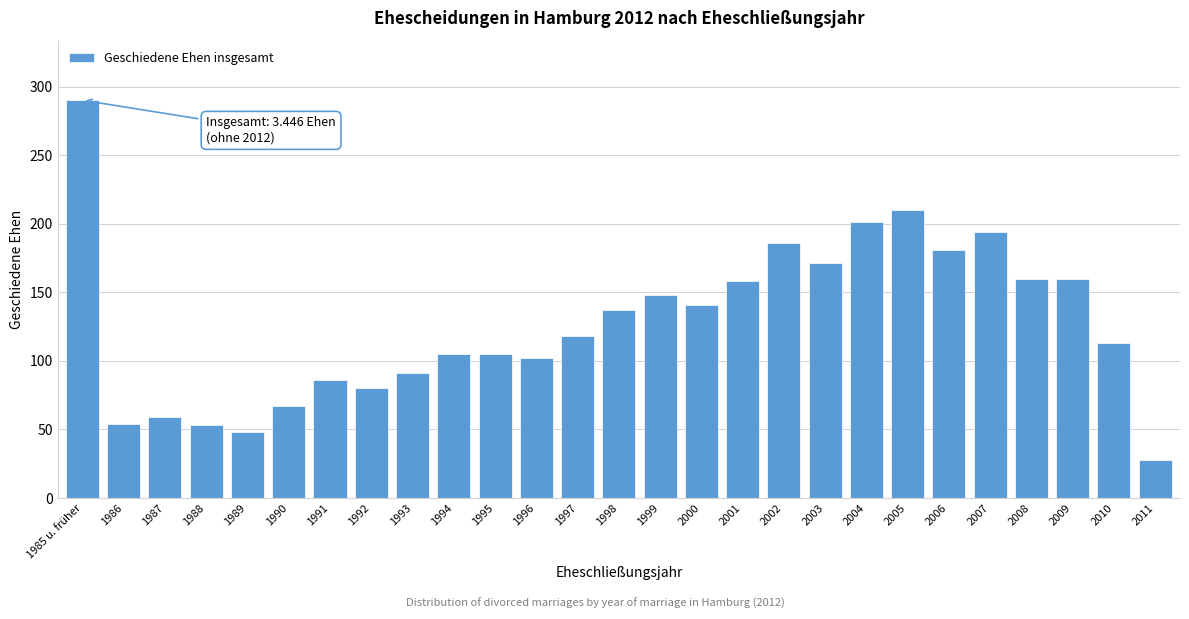

What position from the left is 2007?

23